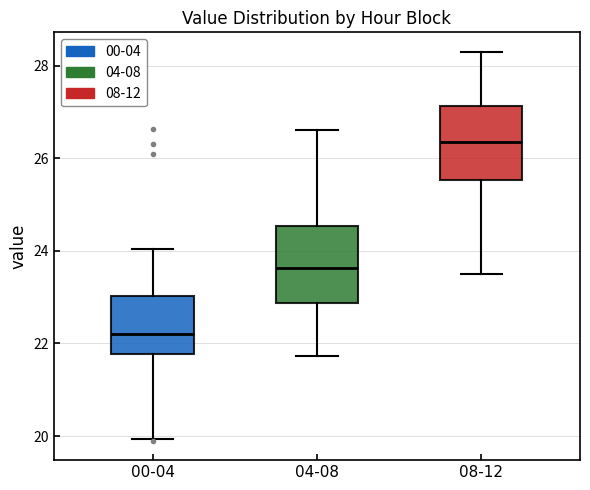

Which box has the lowest median line?

00-04